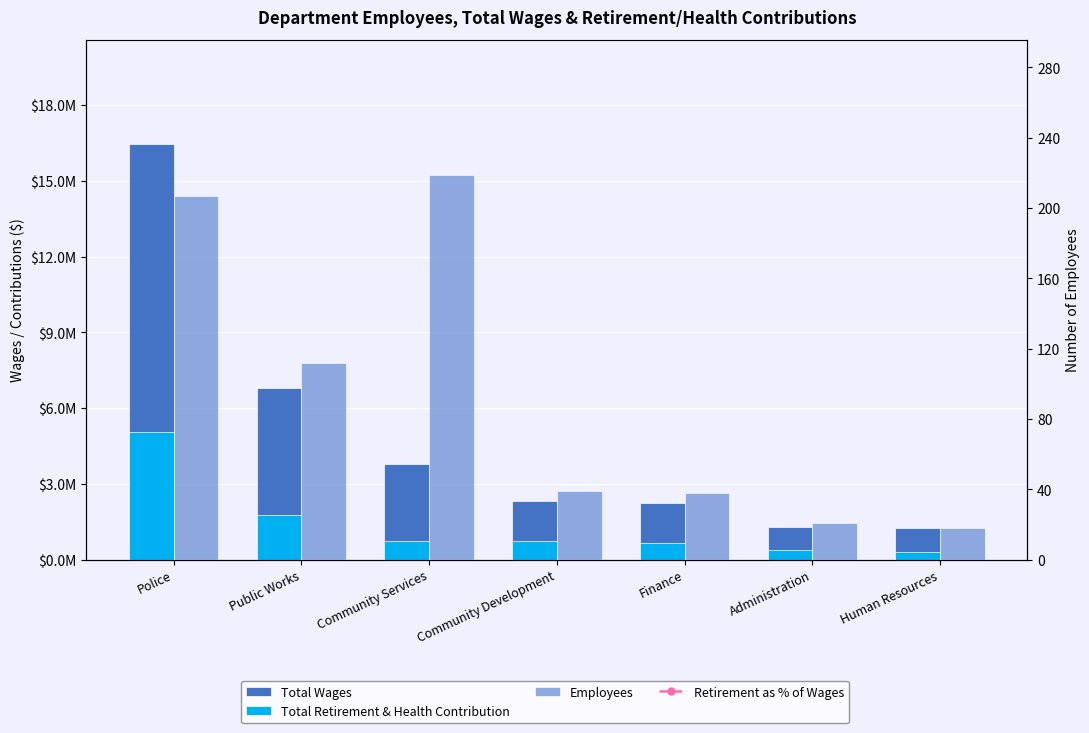

Count the number of data series in this chart.

4